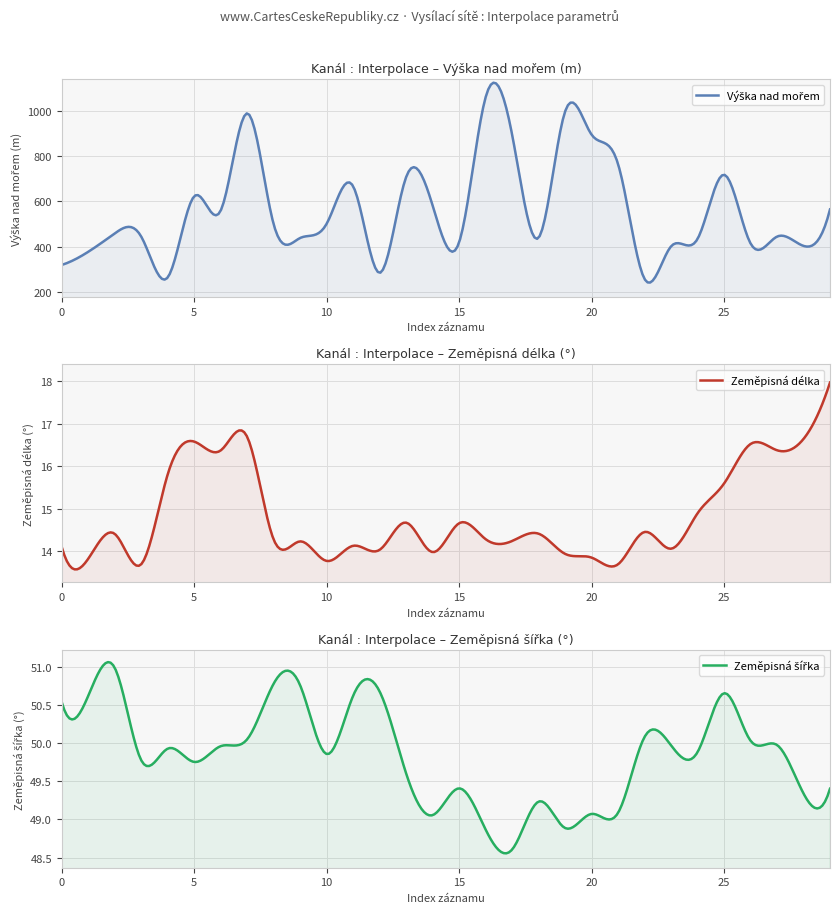

What is the minimum value shown in the chart?

13.7